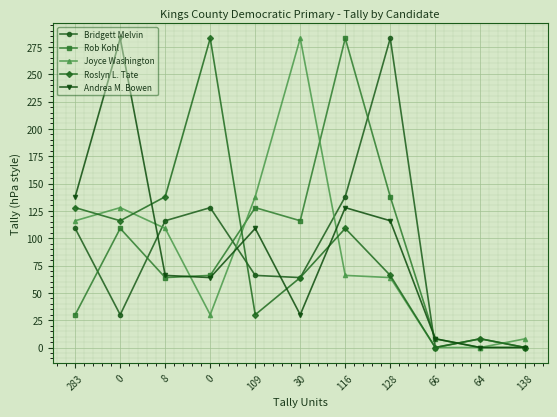

Which series has the widest spread of values?

Bridgett Melvin